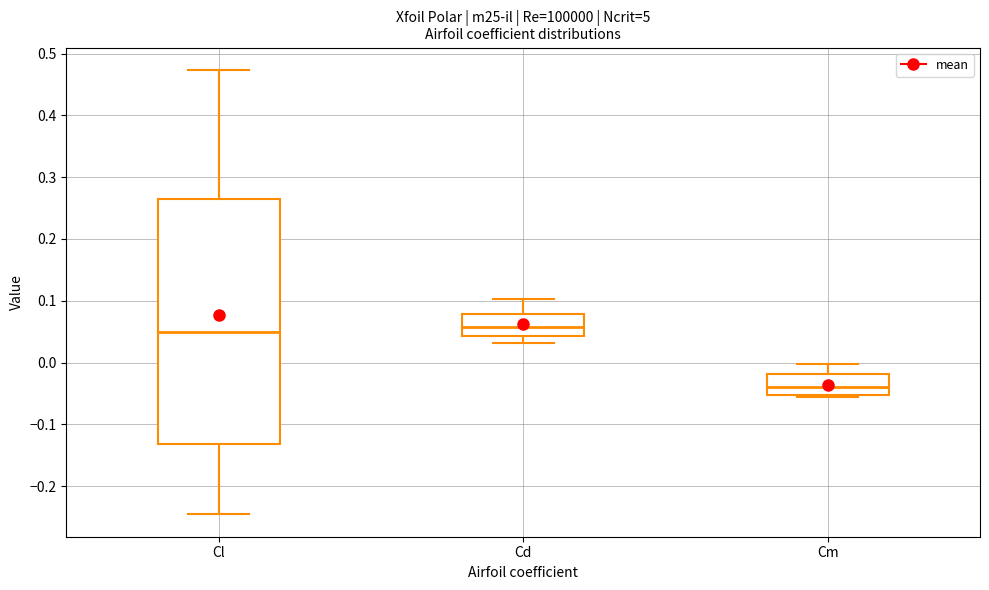

Which box has the lowest median line?

Cm